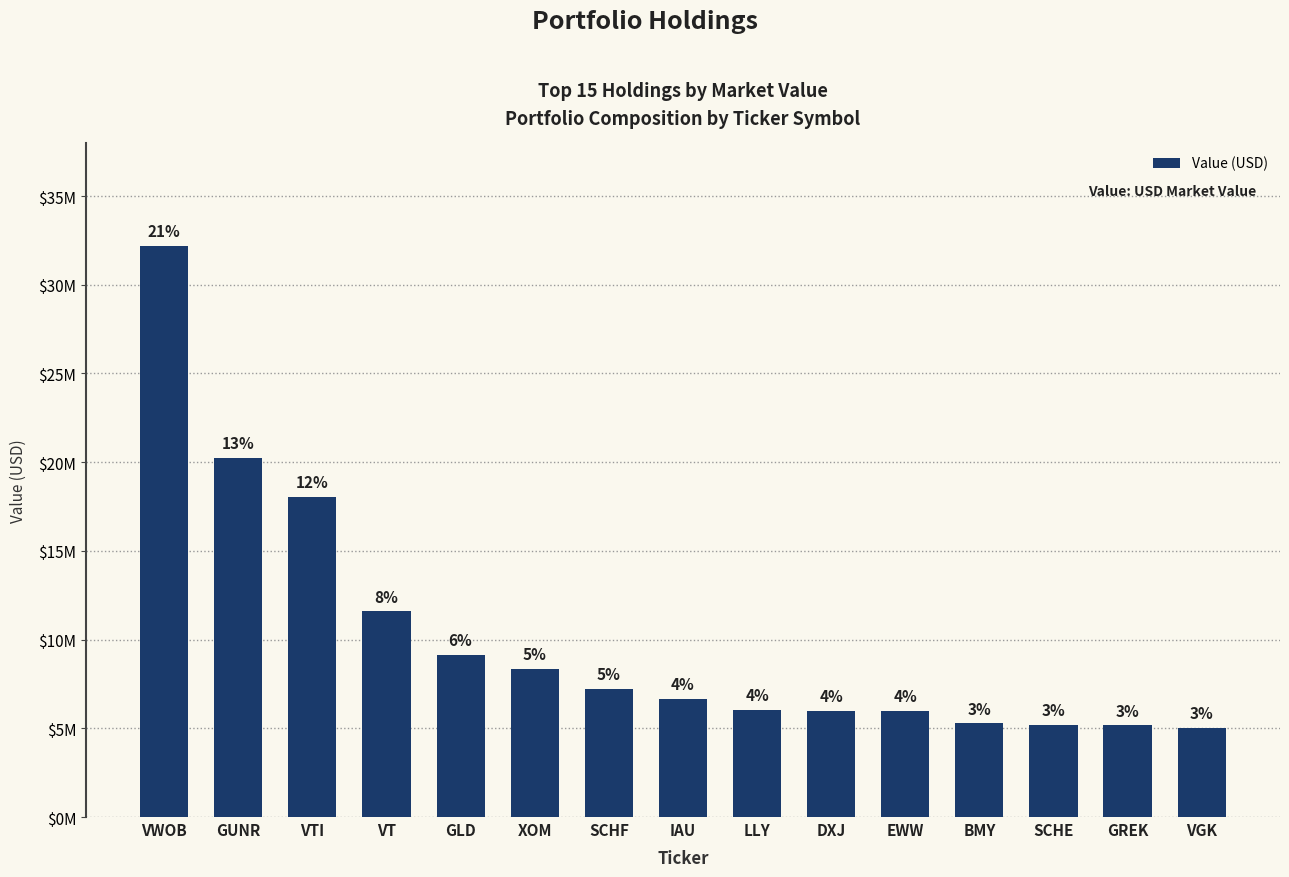

Reading right to left, list all the values displayed in this chart.

VGK=5026000	GREK=5161000	SCHE=5184000	BMY=5279000	EWW=5982000	DXJ=6000000	LLY=6048000	IAU=6650000	SCHF=7241000	XOM=8337000	GLD=9153000	VT=11592000	VTI=18026000	GUNR=20234000	VWOB=32174000